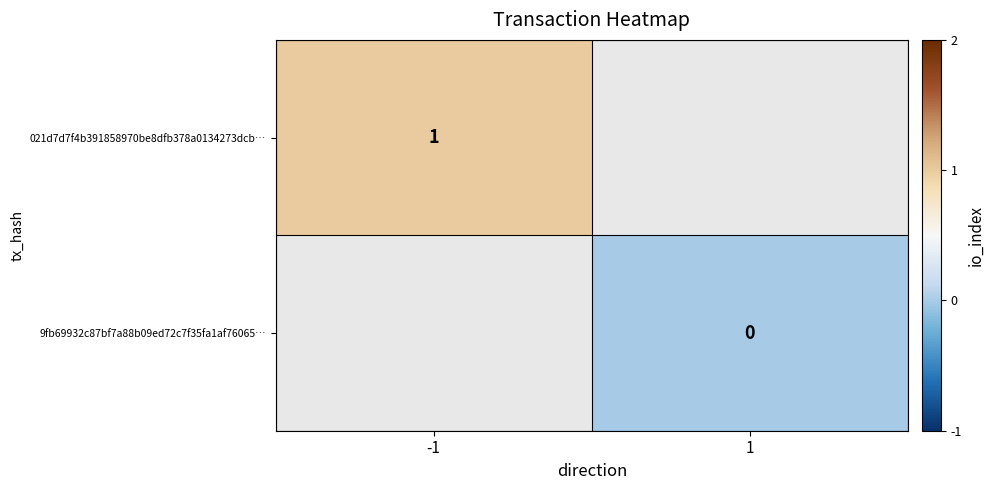

Is it true that 021d7d7f4b391858970be8dfb378a0134273dcb… equals 2 at -1?

False